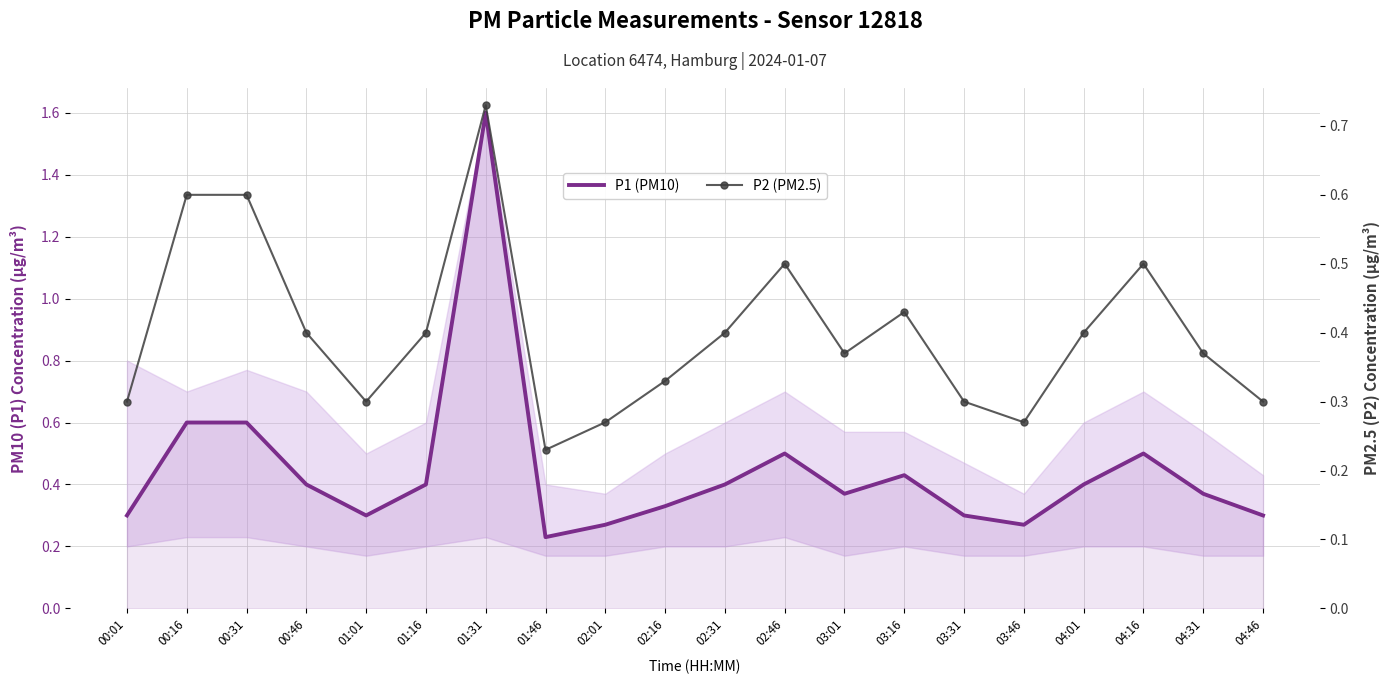

True or false: P1 (PM10) and P2 (PM2.5) cross at least once.

False